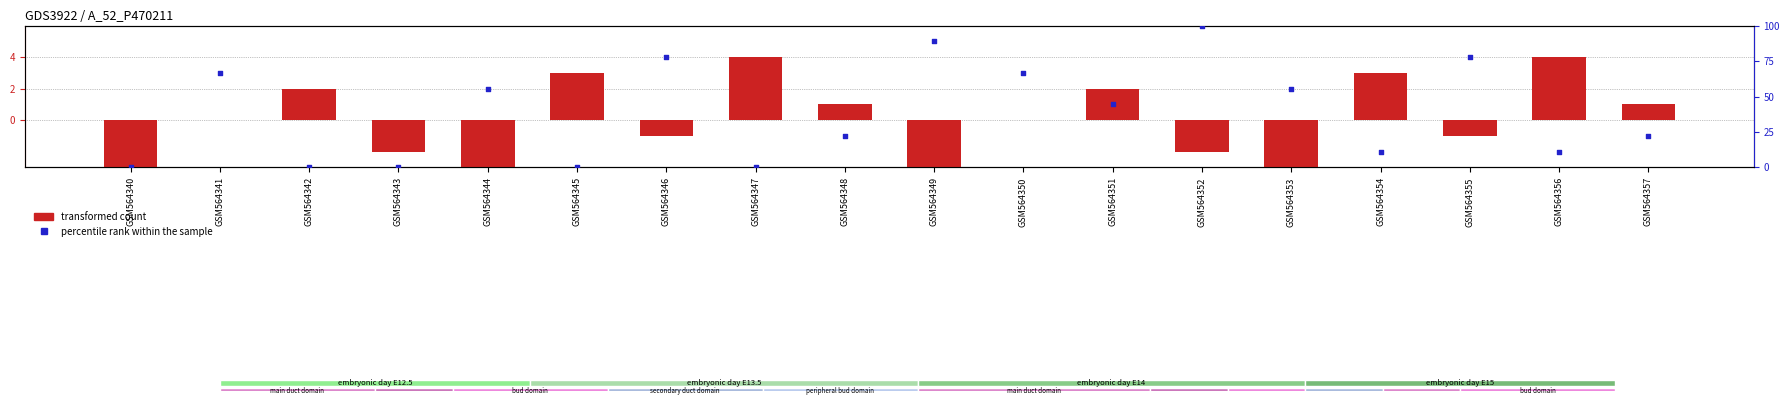

What are all the series names shown in the legend?

transformed count, percentile rank within the sample